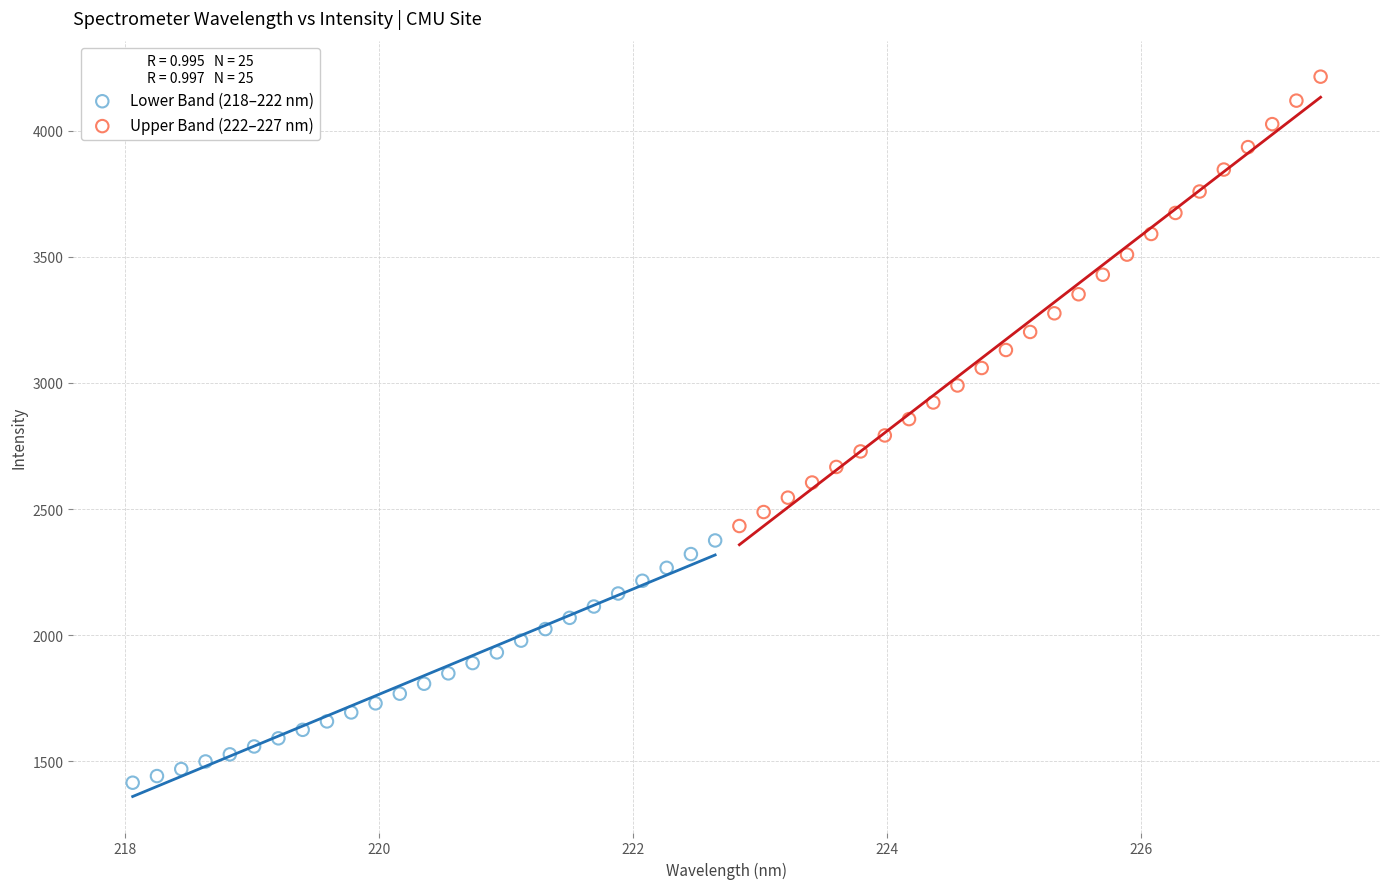

Which series reaches the maximum Y coordinate?

Upper Band (222–227 nm)